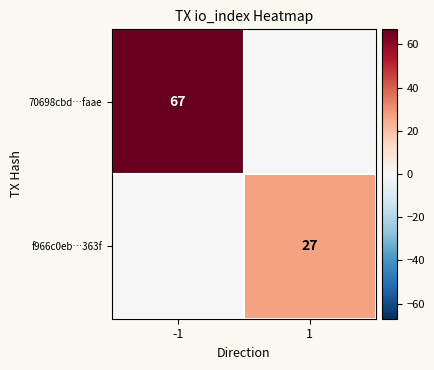

The value of f966c0eb…363f at 1 is 47. True or false?

False